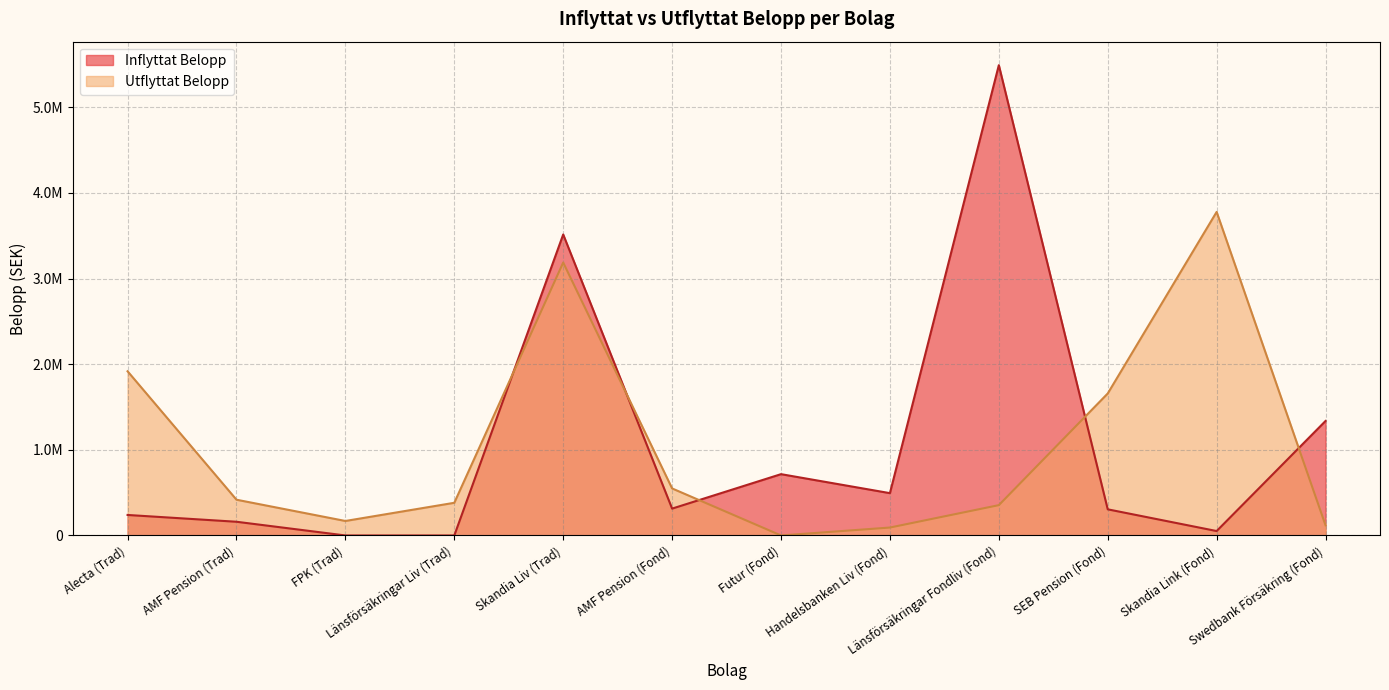

At which category is the sum across all series the highest?

Skandia Liv (Trad)